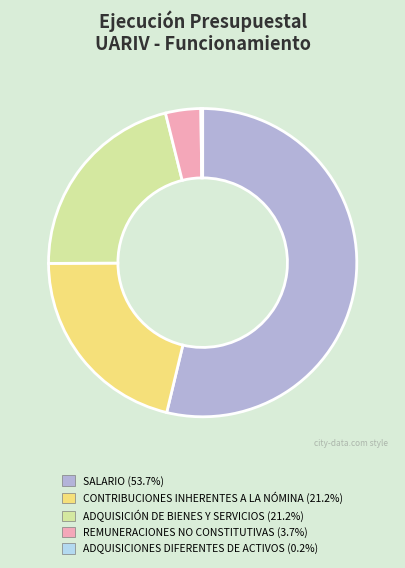

Is there a majority slice in this chart?

Yes